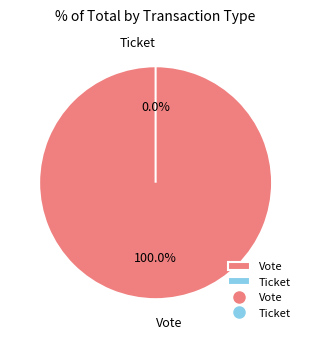

Which category has the smallest portion of the pie?

Ticket